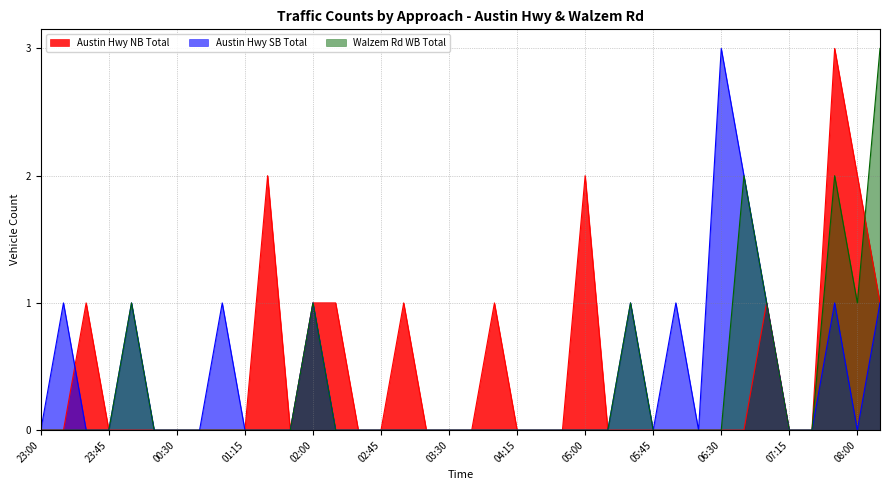

Between which two adjacent categories do Austin Hwy NB Total and Walzem Rd WB Total first intersect?

08:00 and 08:15